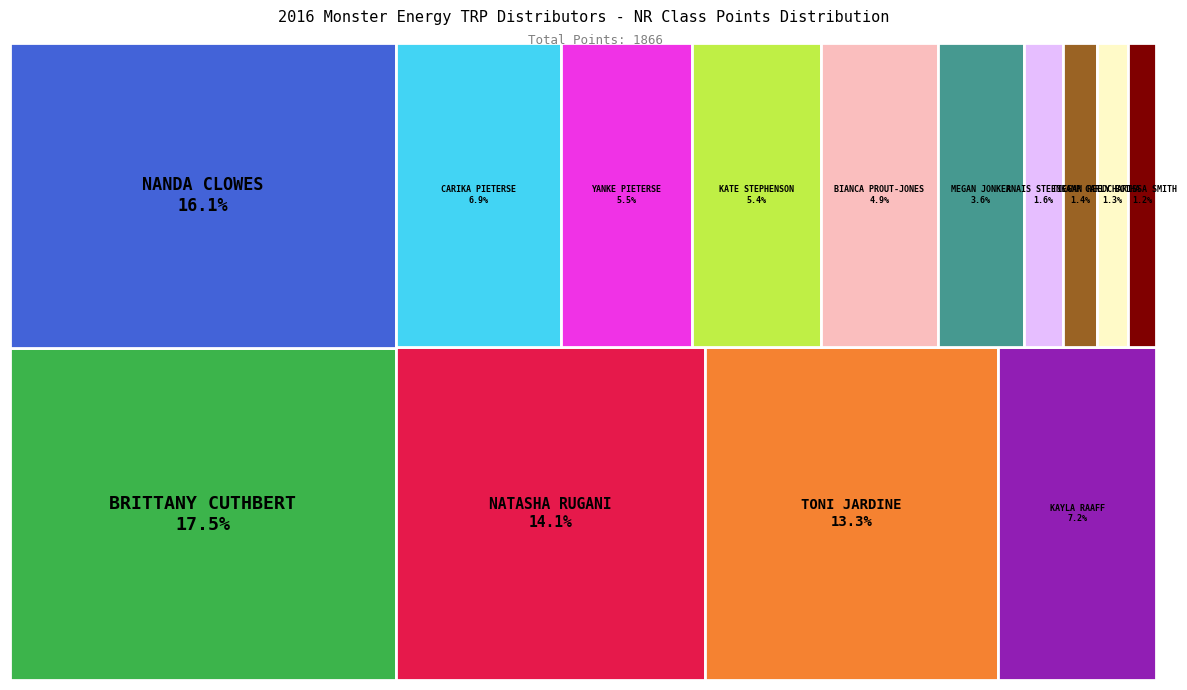

Rank the categories by value from highest to lowest.

BRITTANY CUTHBERT, NANDA CLOWES, NATASHA RUGANI, TONI JARDINE, KAYLA RAAFF, CARIKA PIETERSE, YANKE PIETERSE, KATE STEPHENSON, BIANCA PROUT-JONES, MEGAN JONKER, ANAIS STEENKAMP, TIEGAN REED, CARLY BOTHA, CHARISSA SMITH